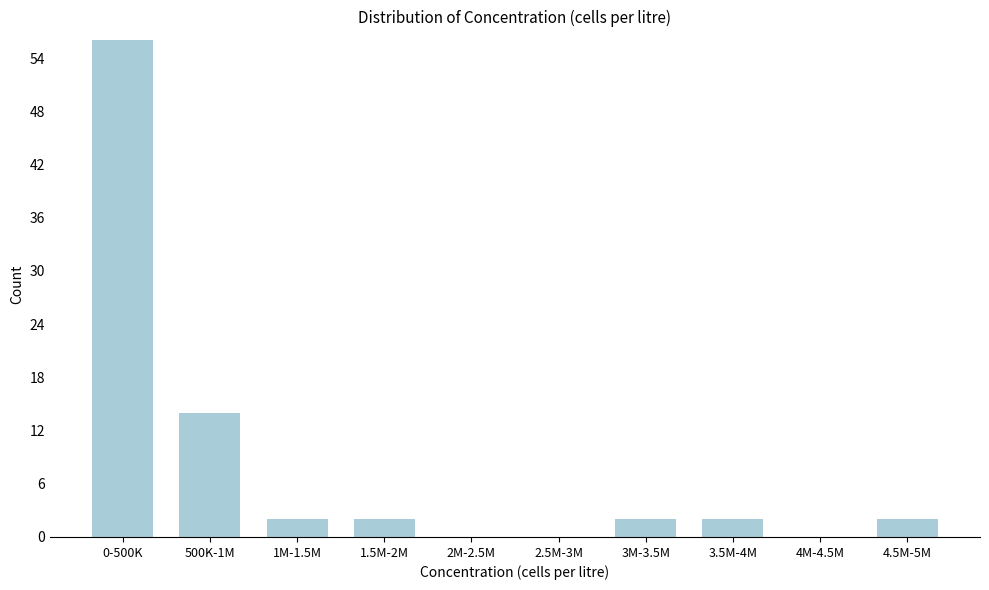

Reading right to left, transcribe all the data shown in this chart.

4.5M-5M=2	4M-4.5M=0	3.5M-4M=2	3M-3.5M=2	2.5M-3M=0	2M-2.5M=0	1.5M-2M=2	1M-1.5M=2	500K-1M=14	0-500K=56